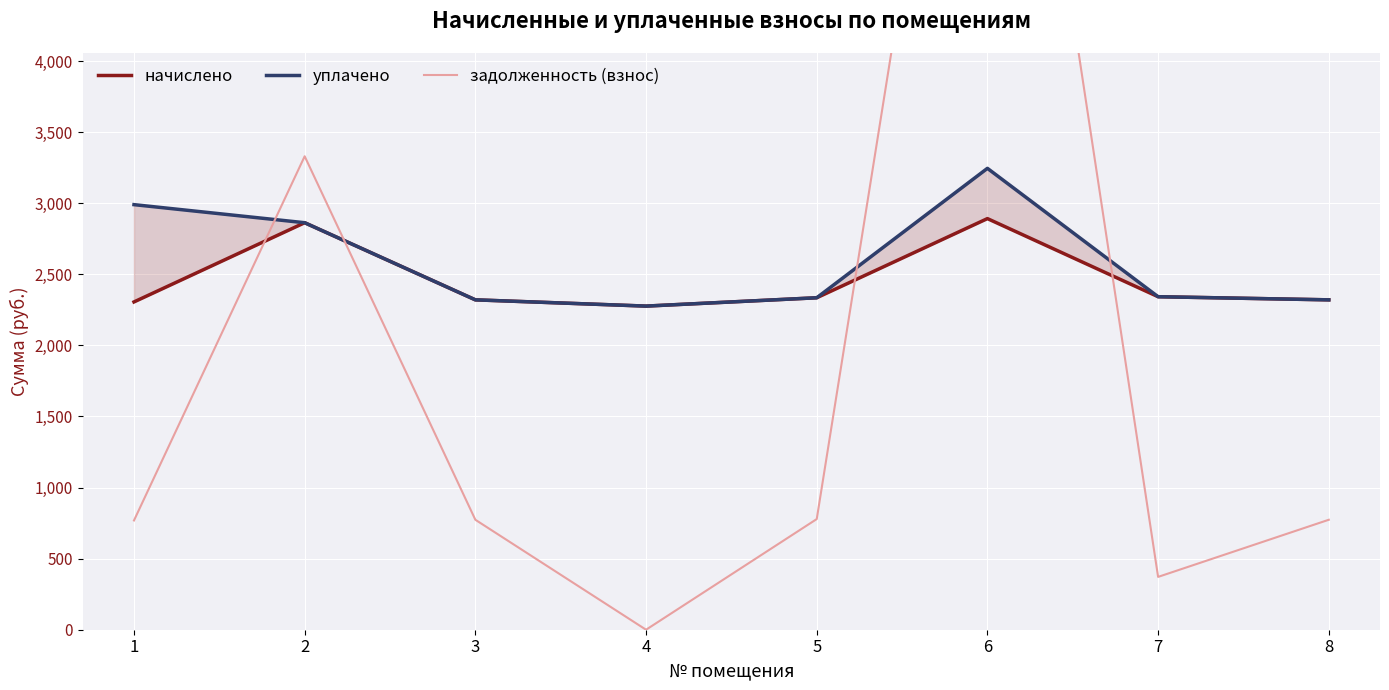

Where is the first local minimum for задолженность (взнос)?

4